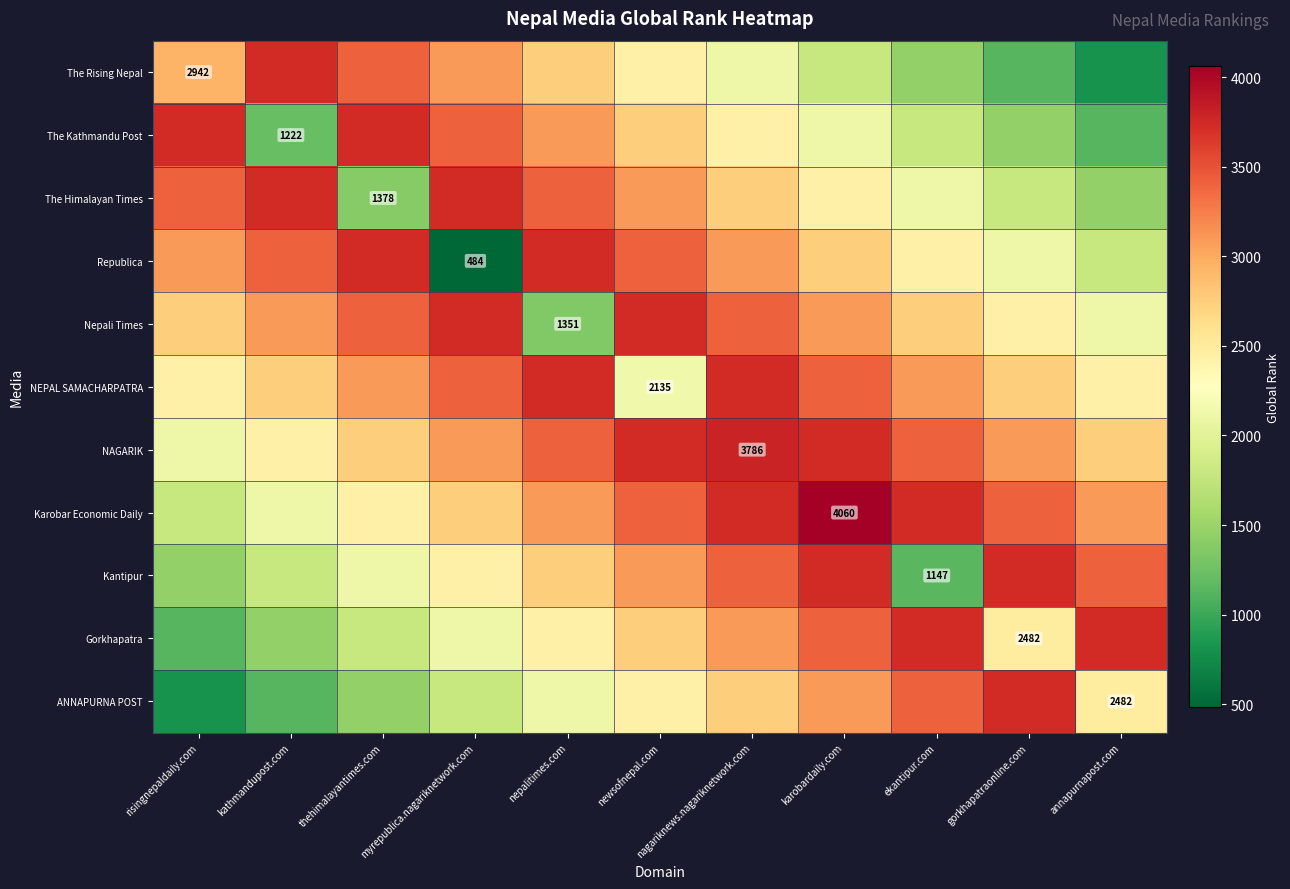

Count the number of data series in this chart.

11